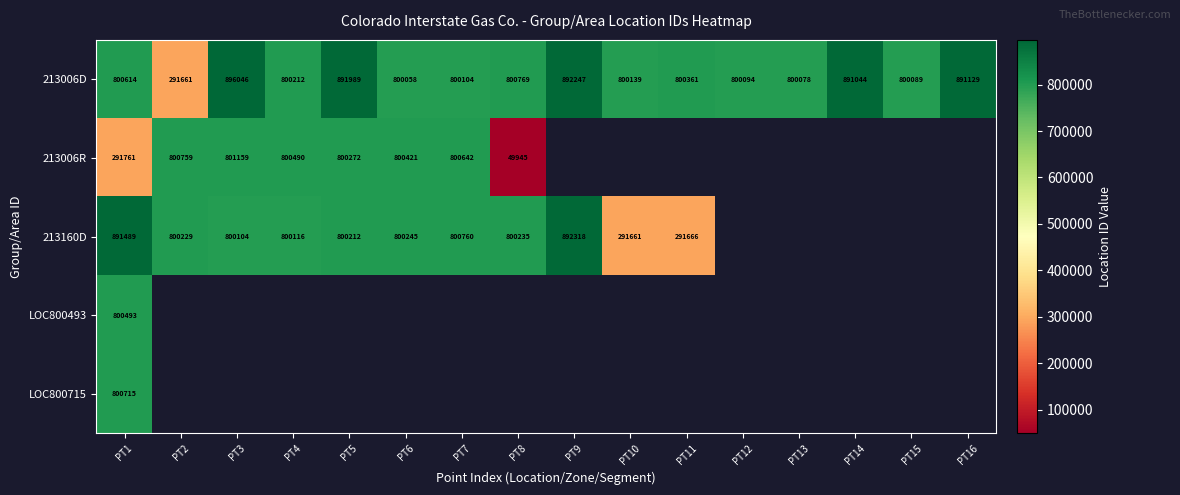

The value of 213006R at PT8 is 13093. True or false?

False